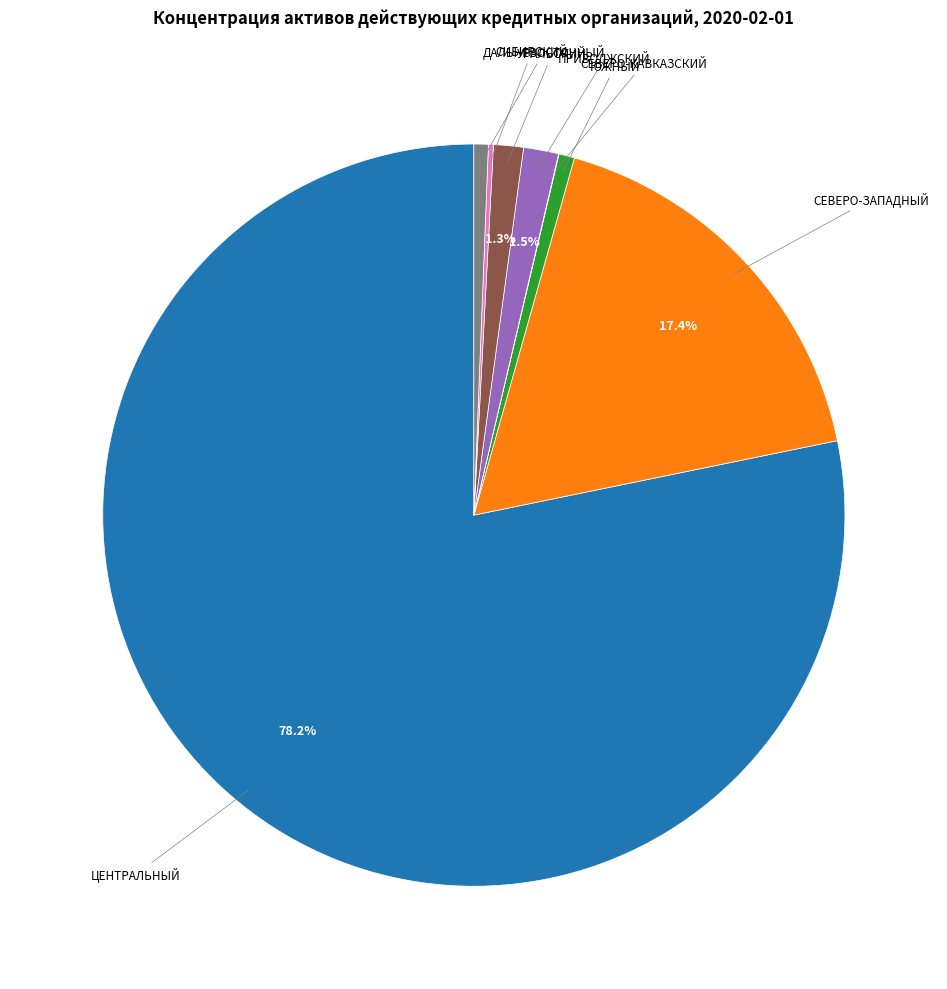

Is there any slice that represents more than half of the pie?

Yes